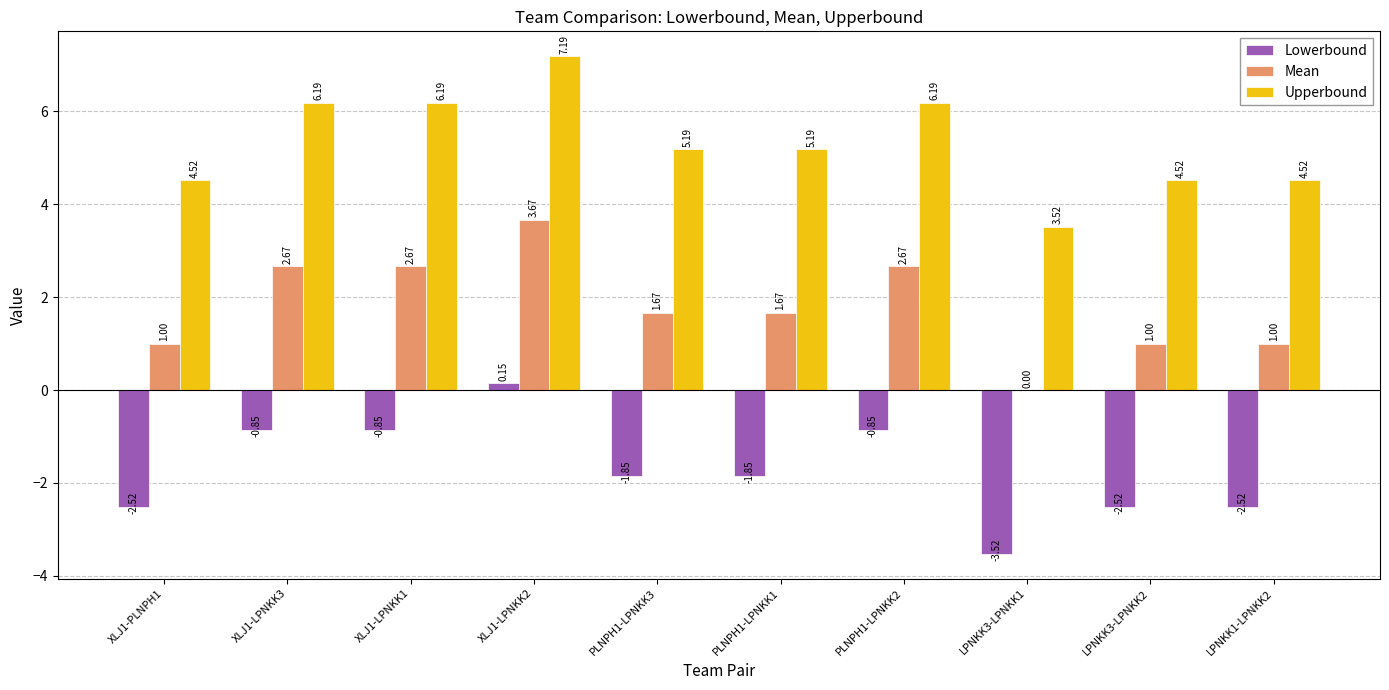

What is the sum of all Lowerbound values?

-17.2